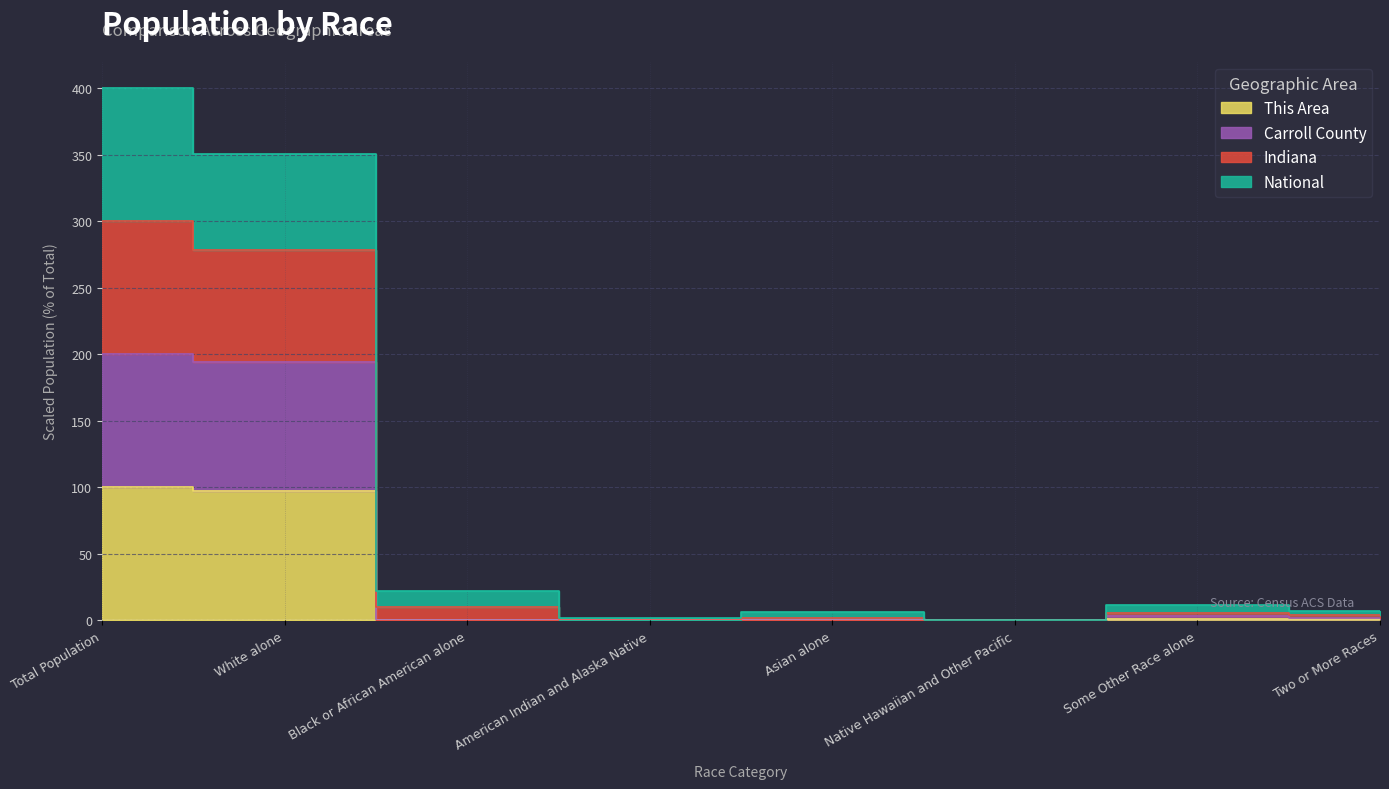

Rank the categories by National value from lowest to highest.

Native Hawaiian and Other Pacific, American Indian and Alaska Native, Asian alone, Two or More Races, Some Other Race alone, Black or African American alone, White alone, Total Population